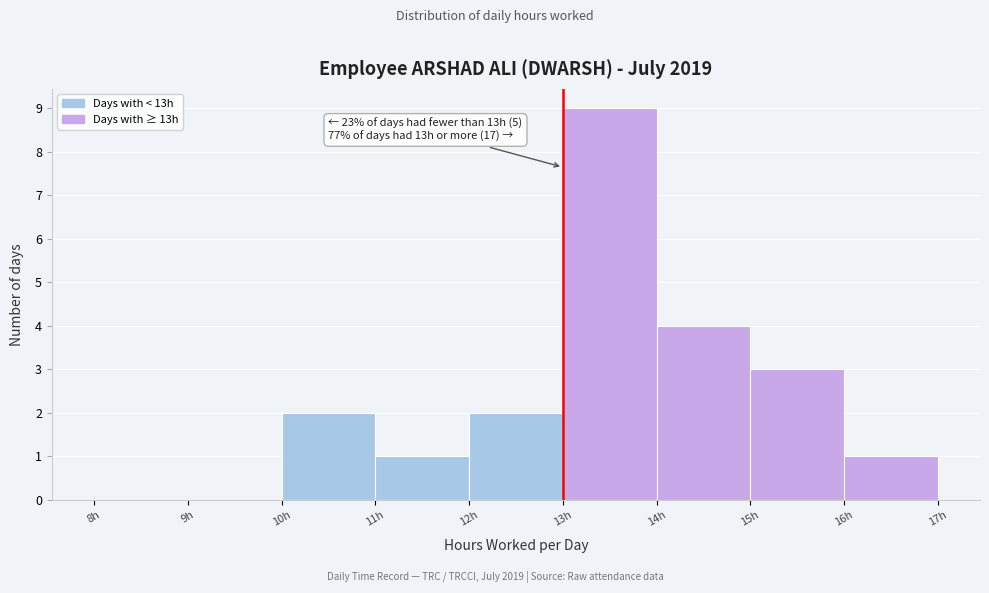

Over which range of the x-axis is the bar tallest?

13 to 14